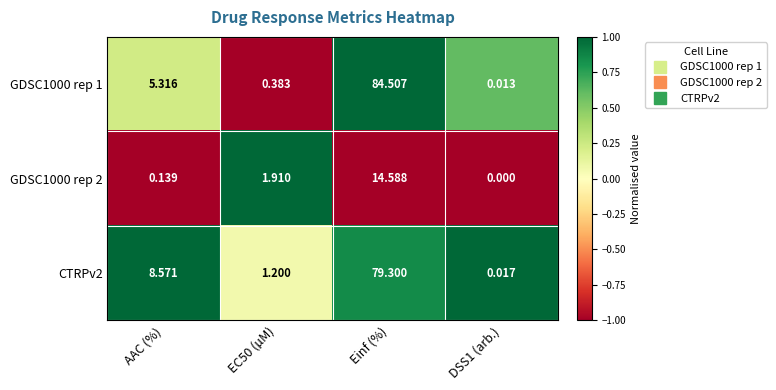

At how many categories does at least one series exceed 0?

4